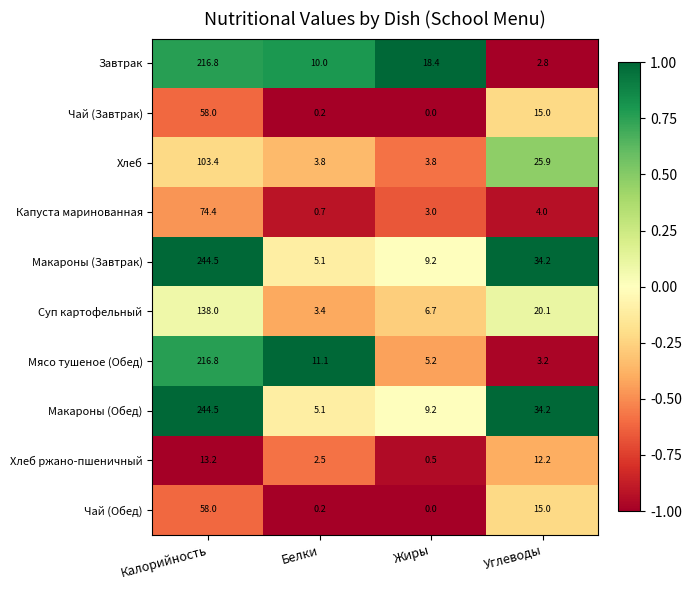

How many values in the Хлеб ржано-пшеничный series exceed 12?

2